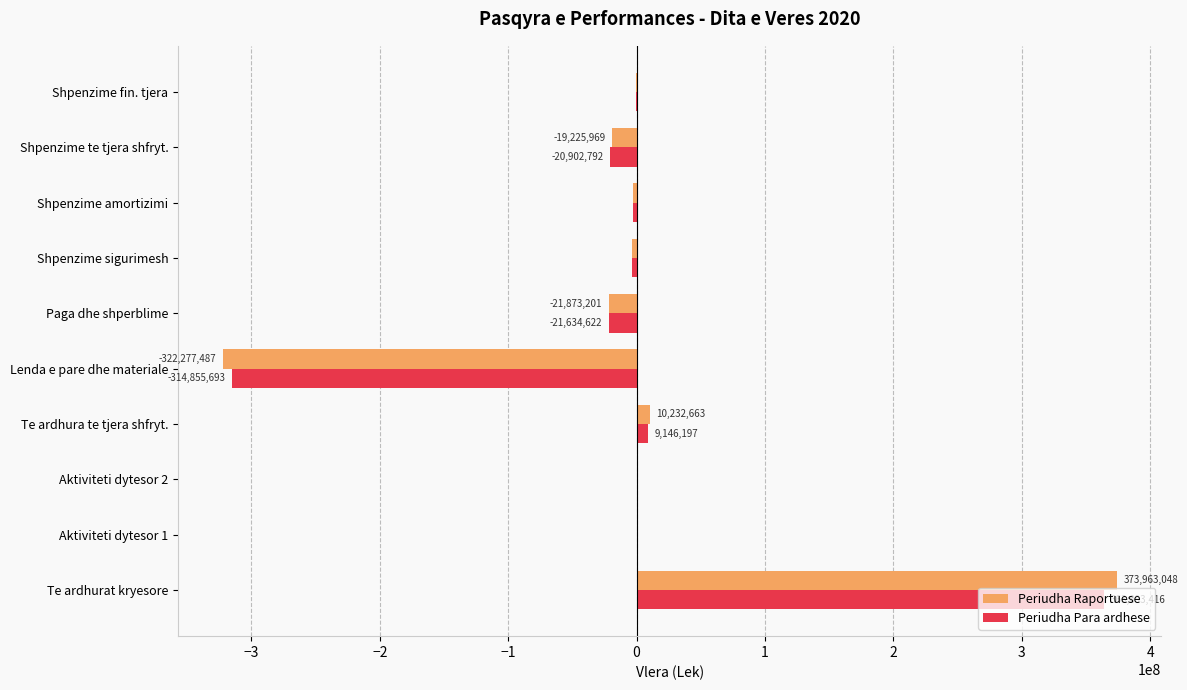

Which series has the largest total across all categories?

Periudha Raportuese